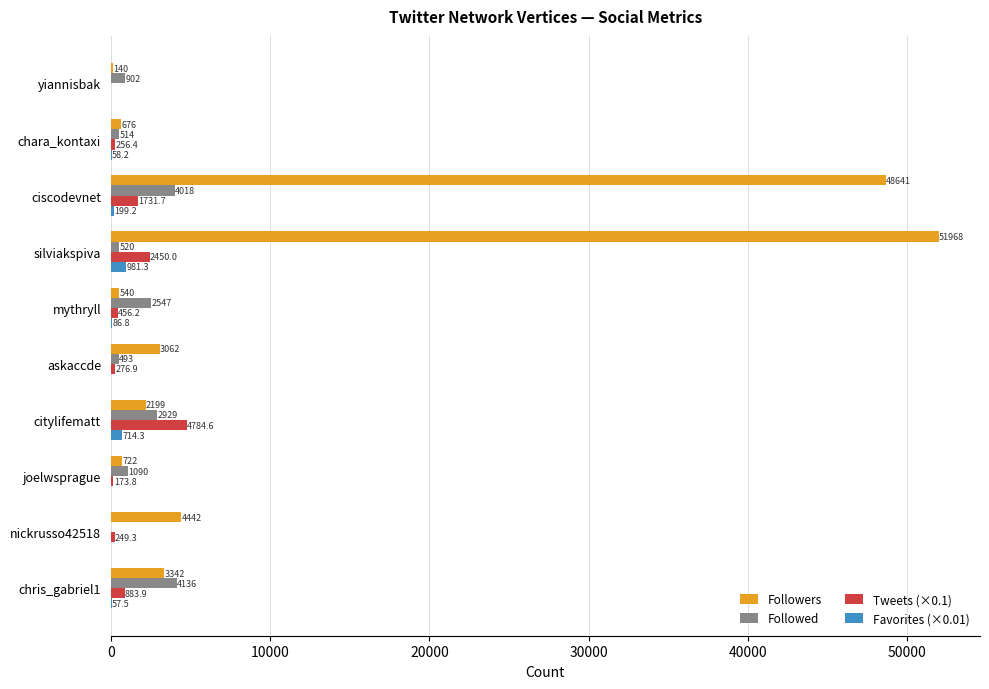

True or false: Followers has a value of 540.0 at mythryll.

True